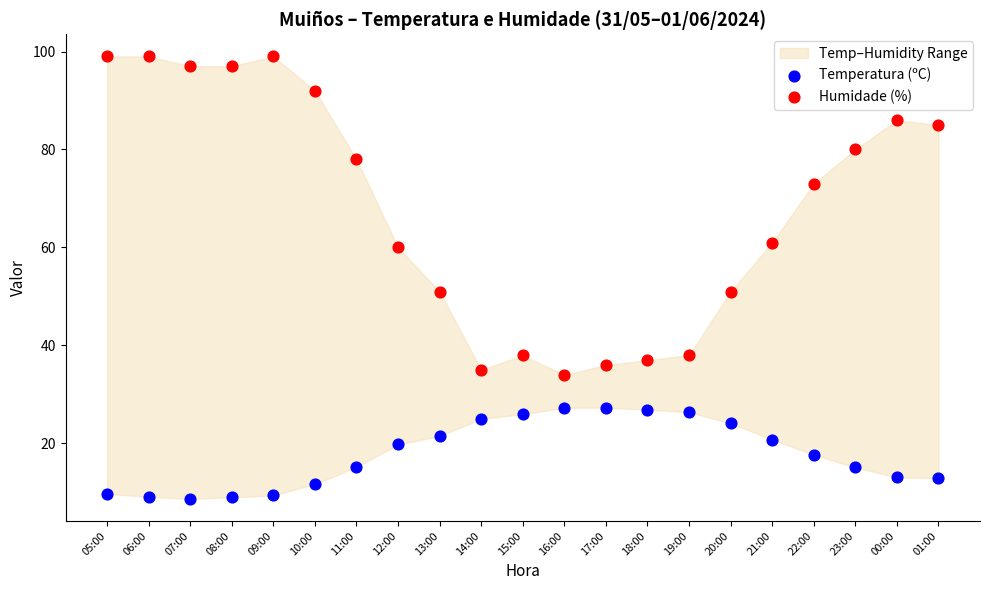

Which series reaches the minimum Y coordinate?

Temperatura (ºC)